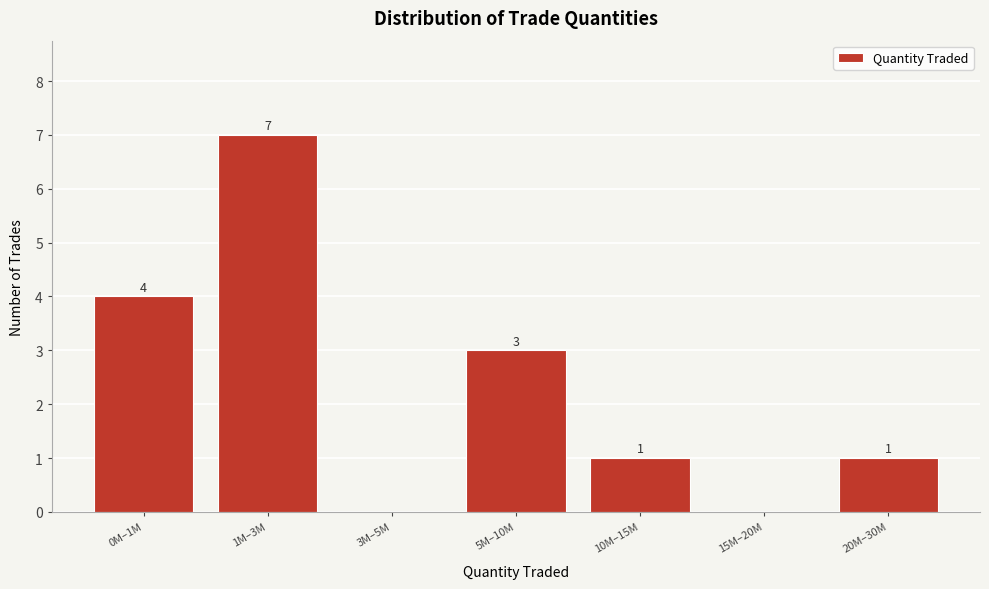

Reading left to right, what are all the values shown in this chart?

0M–1M=4	1M–3M=7	3M–5M=0	5M–10M=3	10M–15M=1	15M–20M=0	20M–30M=1